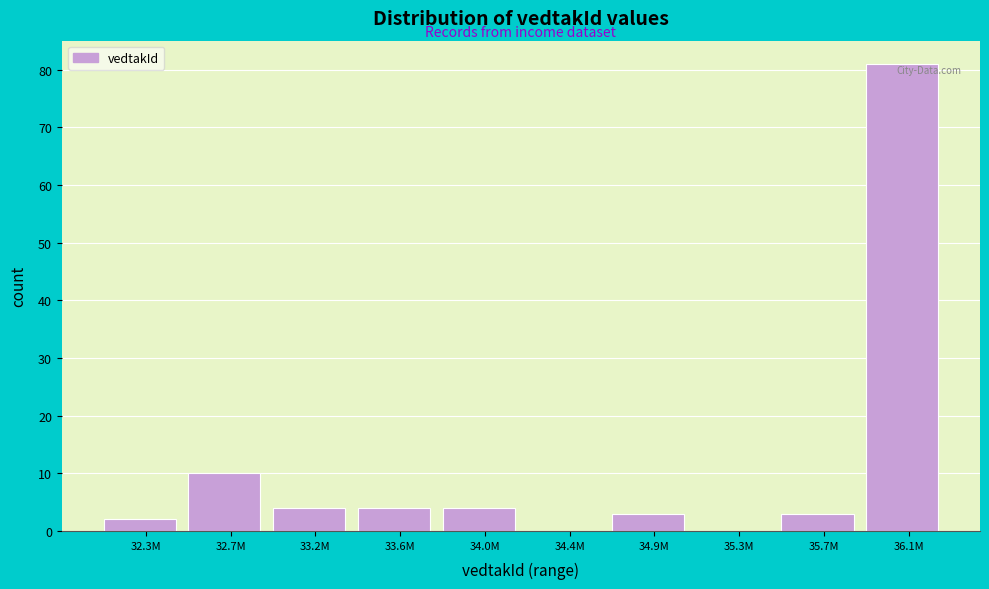

Reading left to right, extract all data points from this chart.

32.3M=2	32.7M=10	33.2M=4	33.6M=4	34.0M=4	34.4M=0	34.9M=3	35.3M=0	35.7M=3	36.1M=81